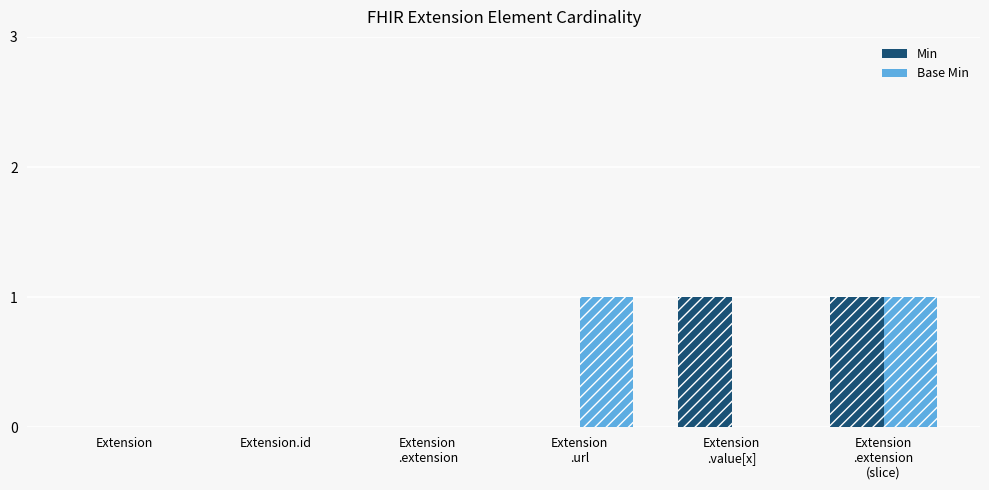

At which label does Min reach its minimum?

Extension